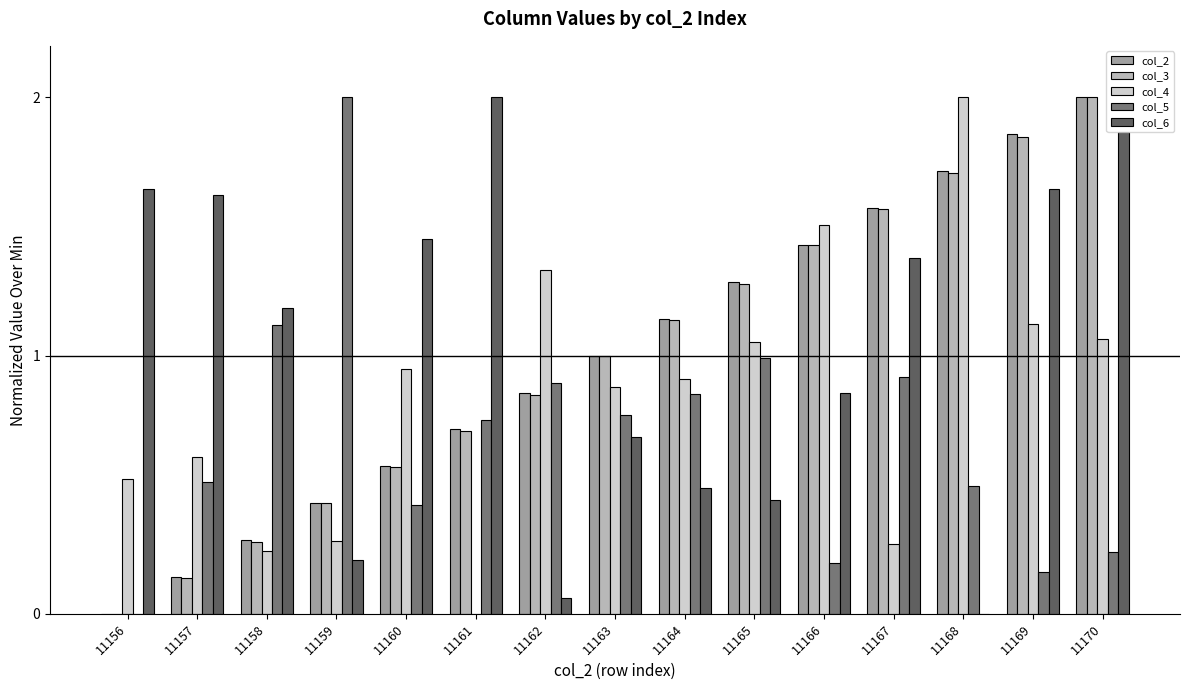

What is the difference between the col_5 values at 11156 and 11165?

1.0